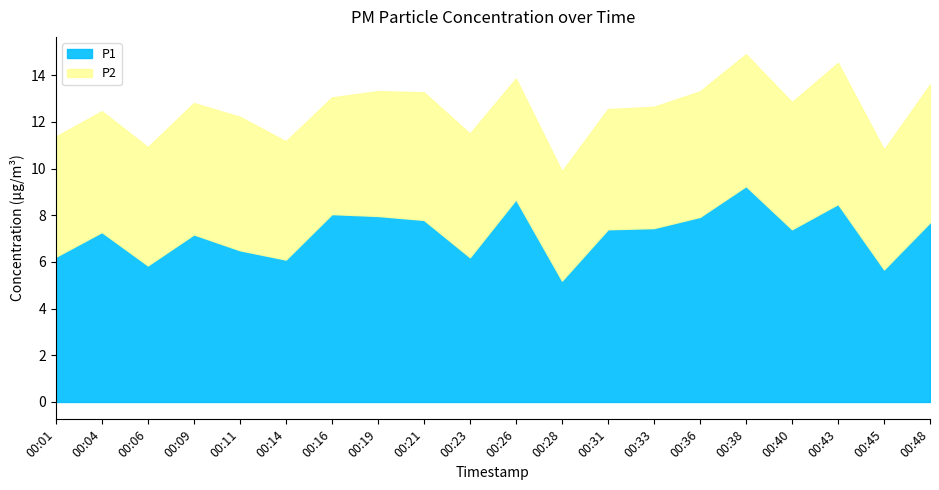

Where is the first local maximum for P2?

00:04